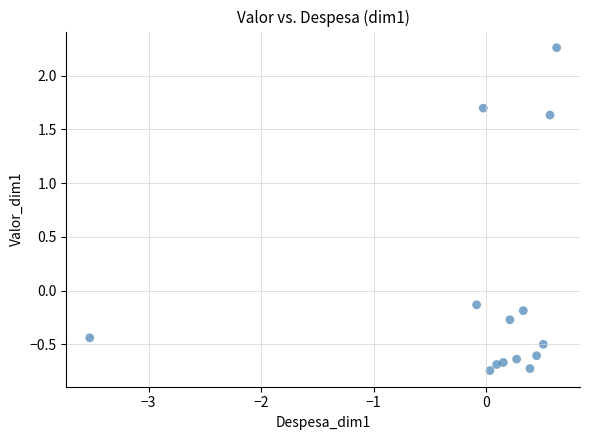

What is the range of Y values (max minus min)?

3.0